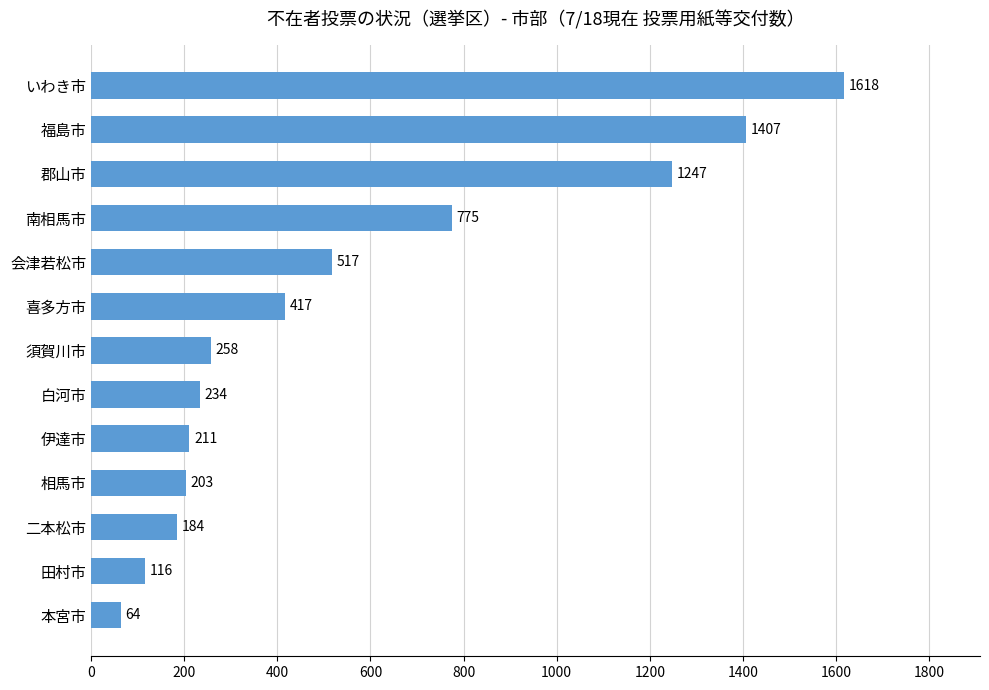

Reading bottom to top, extract all data points from this chart.

64	116	184	203	211	234	258	417	517	775	1247	1407	1618